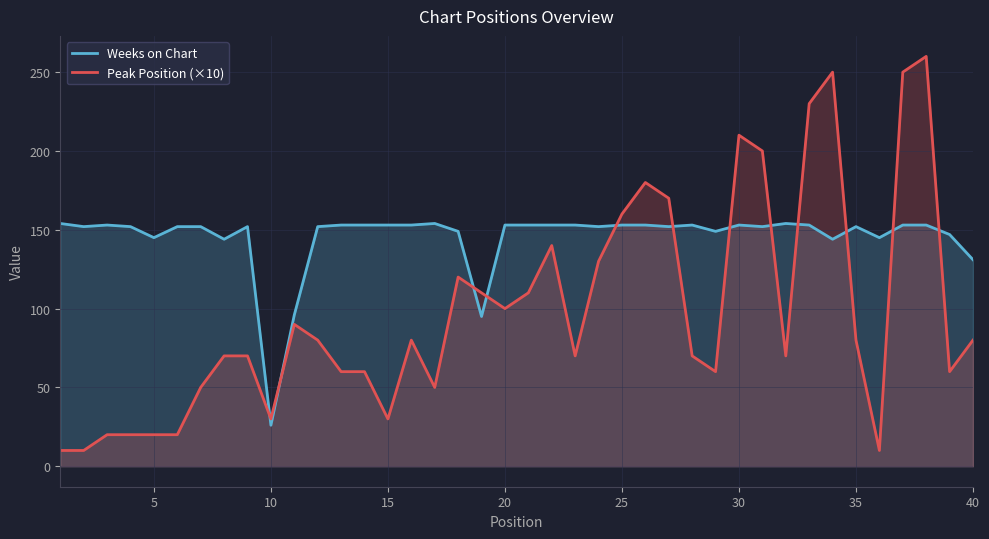

How many interior local peaks does the Peak Position (×10) series have?

8